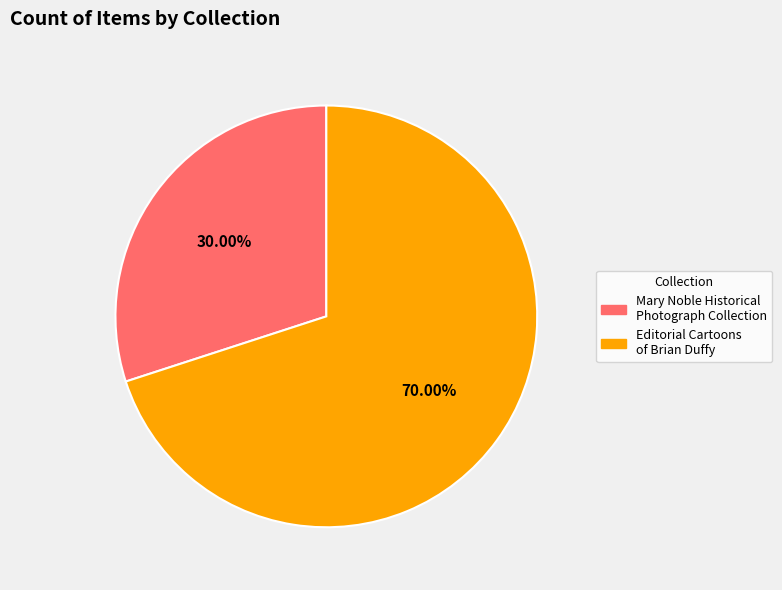

Is there a majority slice in this chart?

Yes